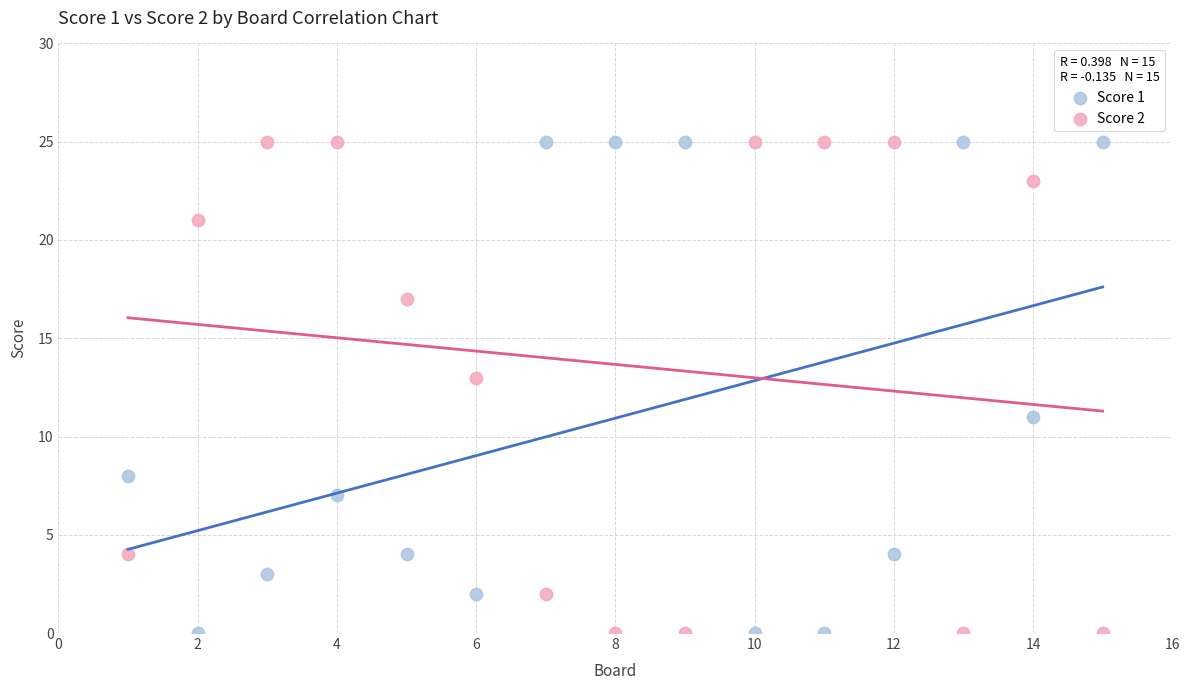

What is the X range (max minus min) for the scatter plot?

14